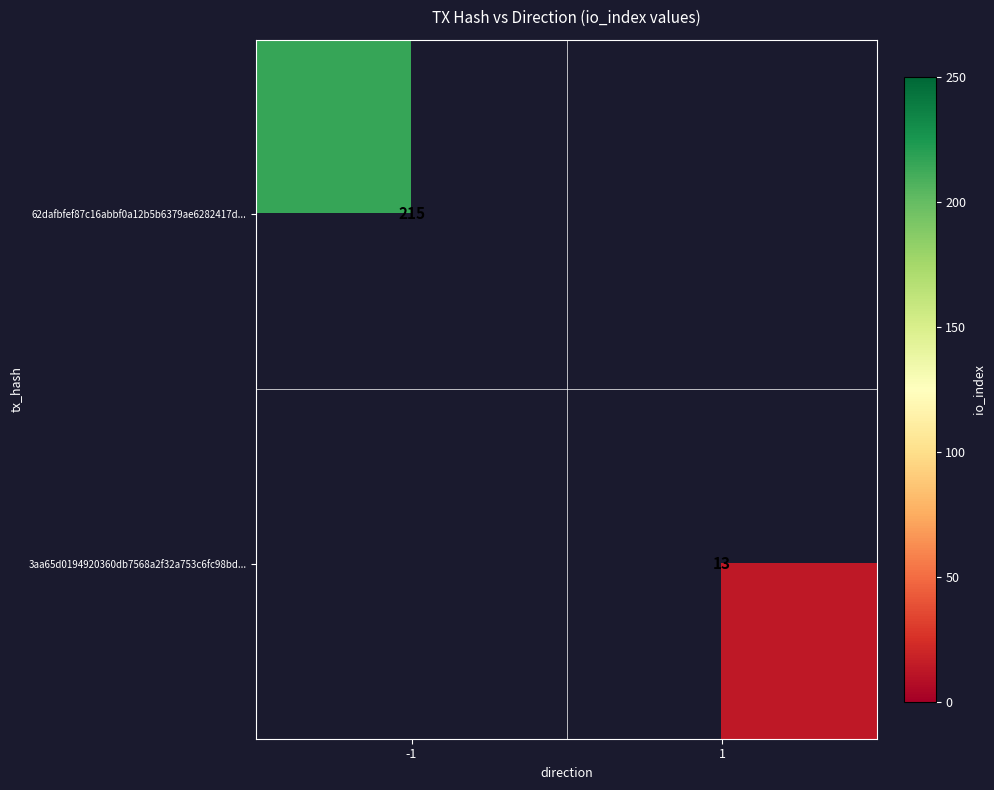

The 62dafbfef87c16abbf0a12b5b6379ae6282417d... series shows 215 at -1. True or false?

True